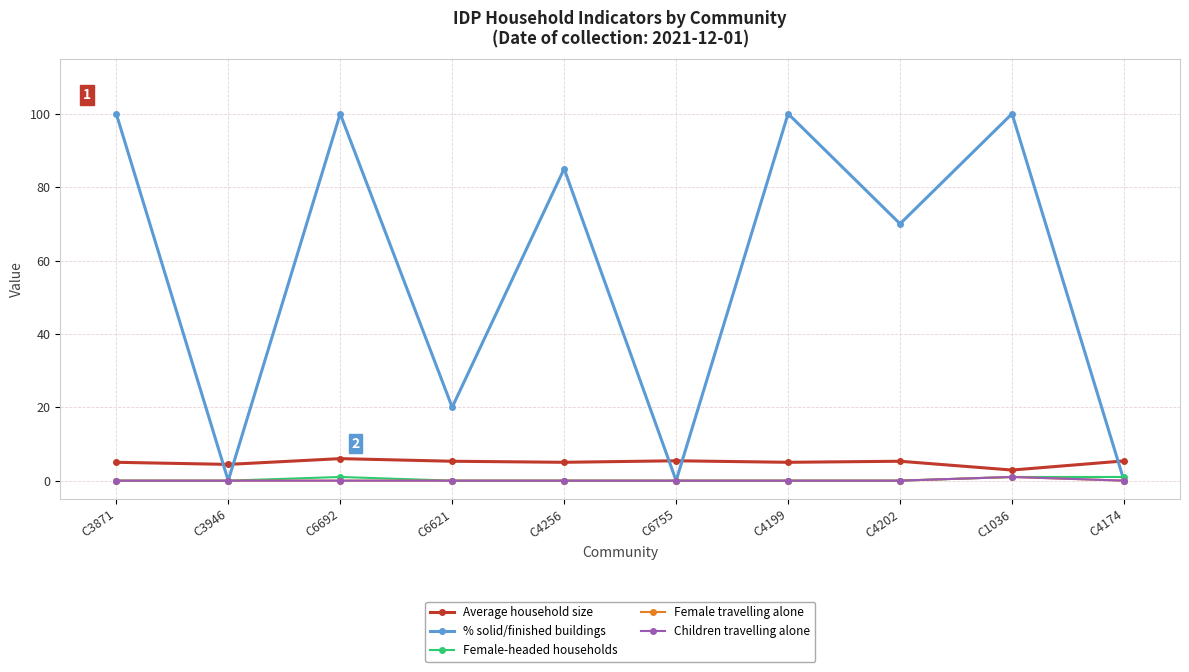

Is this an area chart (filled region under the line)?

No